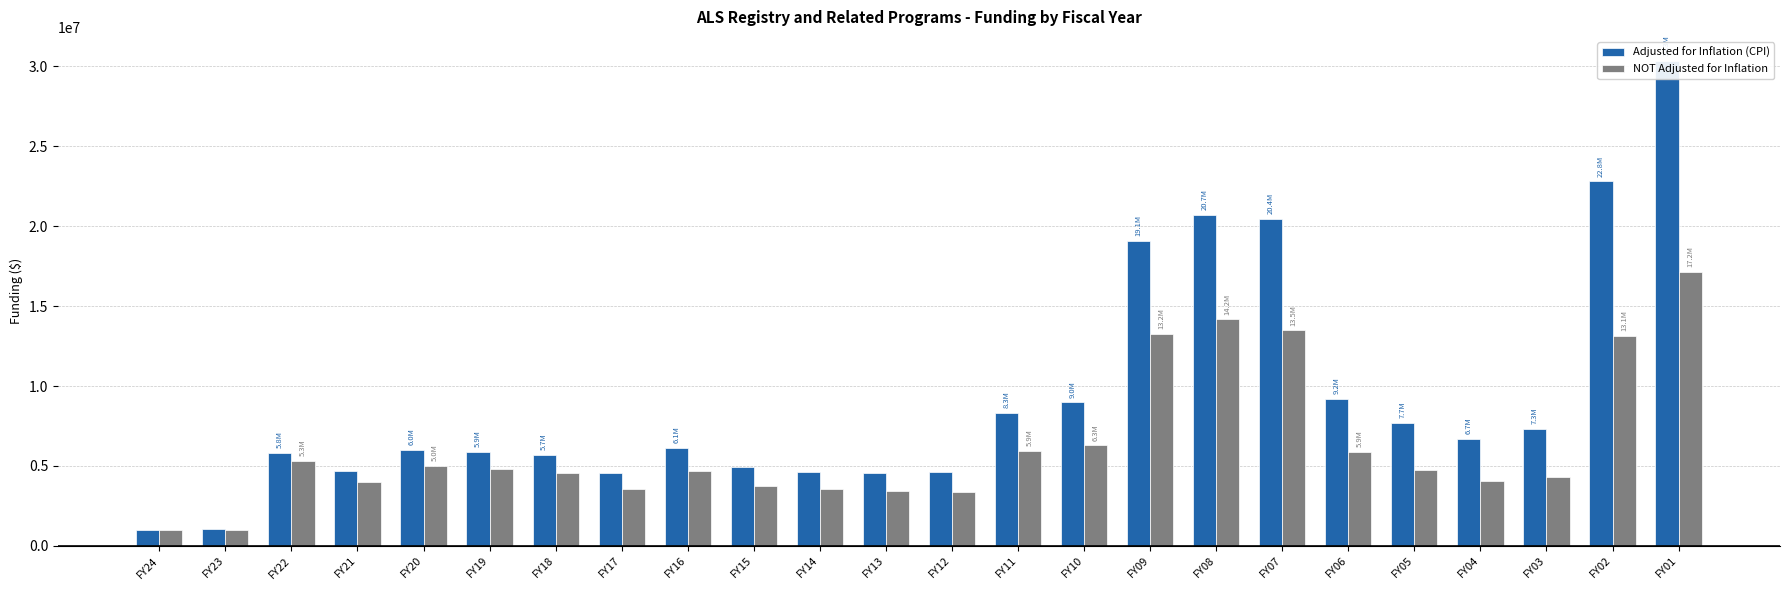

The value of Adjusted for Inflation (CPI) at FY20 is 6022714. True or false?

True